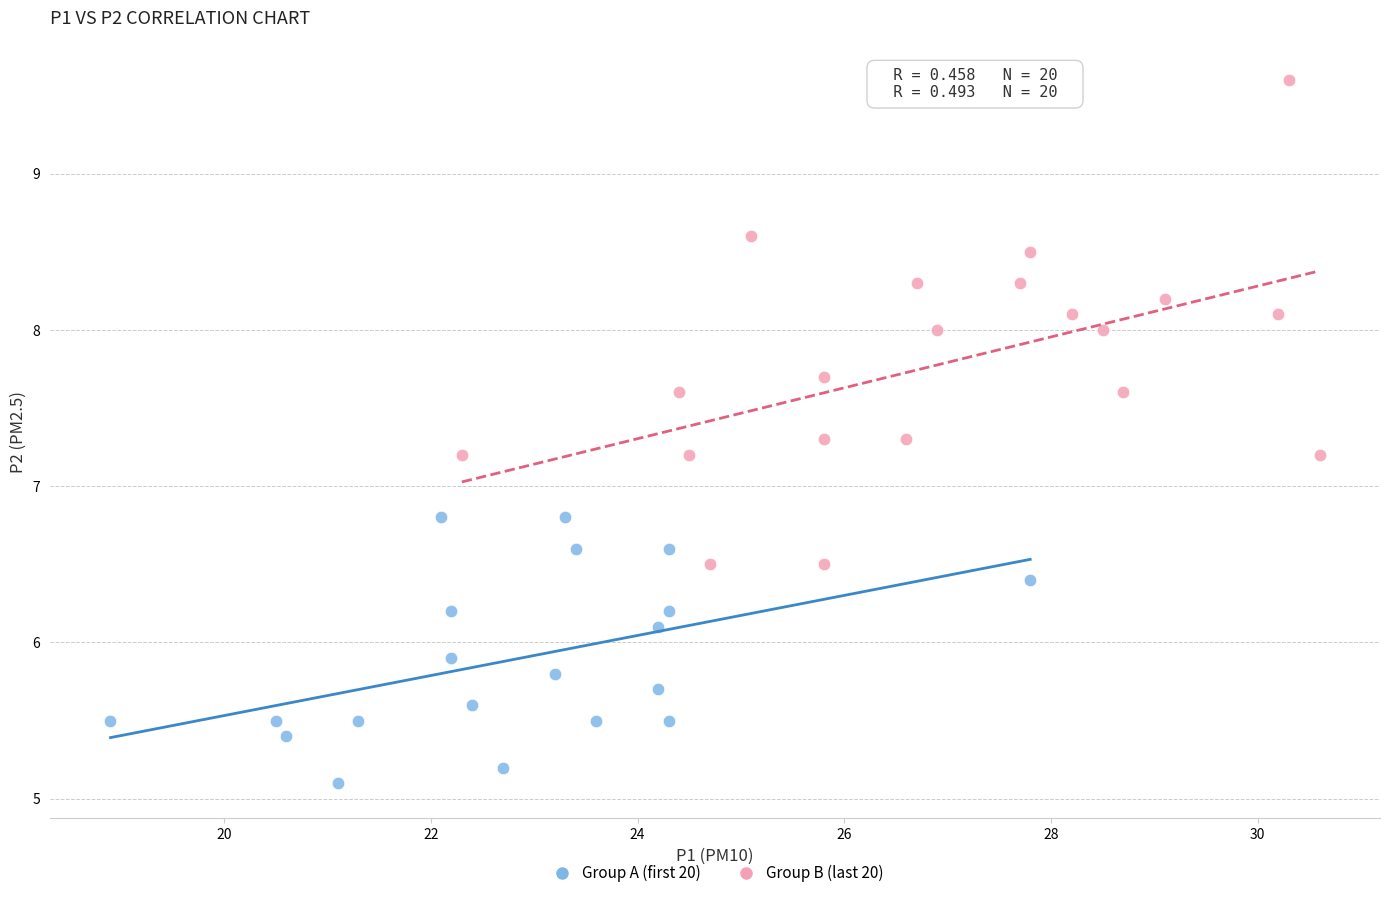

Which series reaches the maximum Y coordinate?

Group B (last 20)